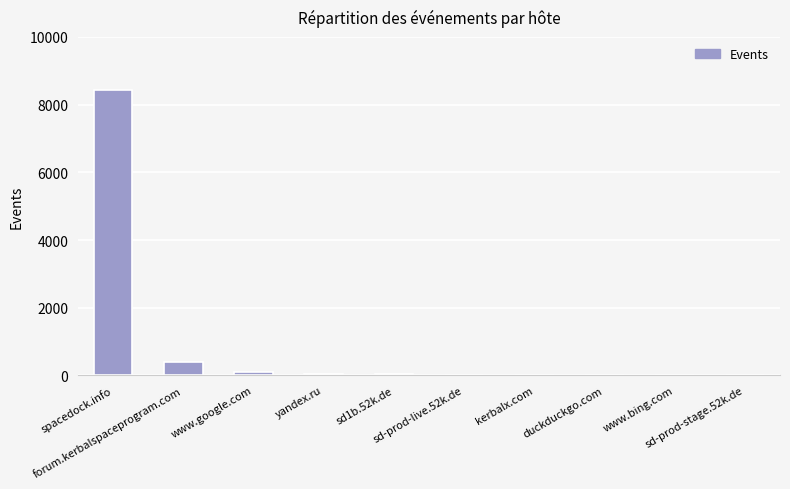

What is the change in value from sd-prod-live.52k.de to www.bing.com?

-19